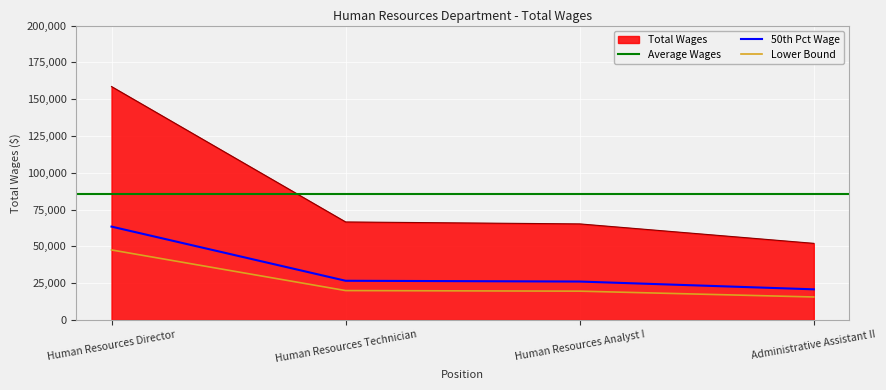

What is the difference between the maximum and minimum values?

106513